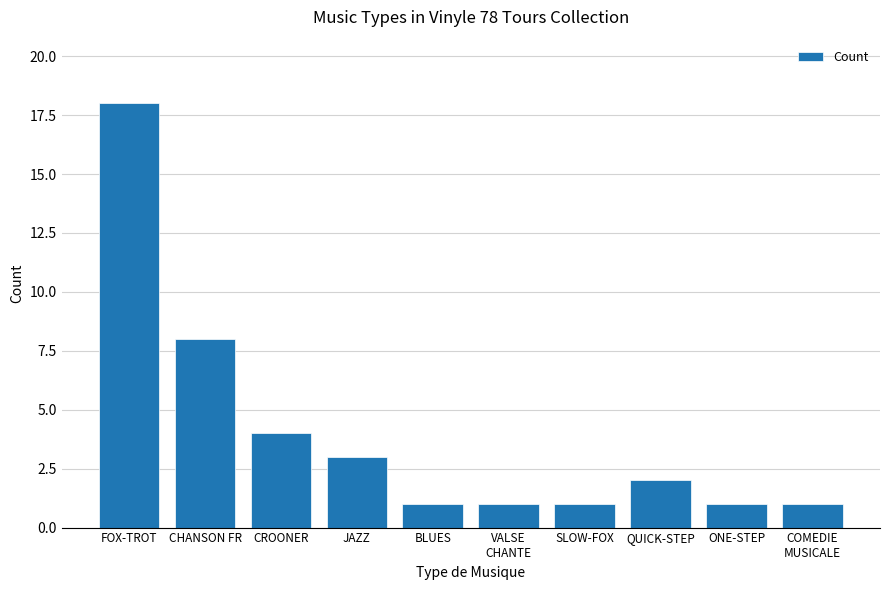

Are the bars grouped side by side (vs. stacked)?

No